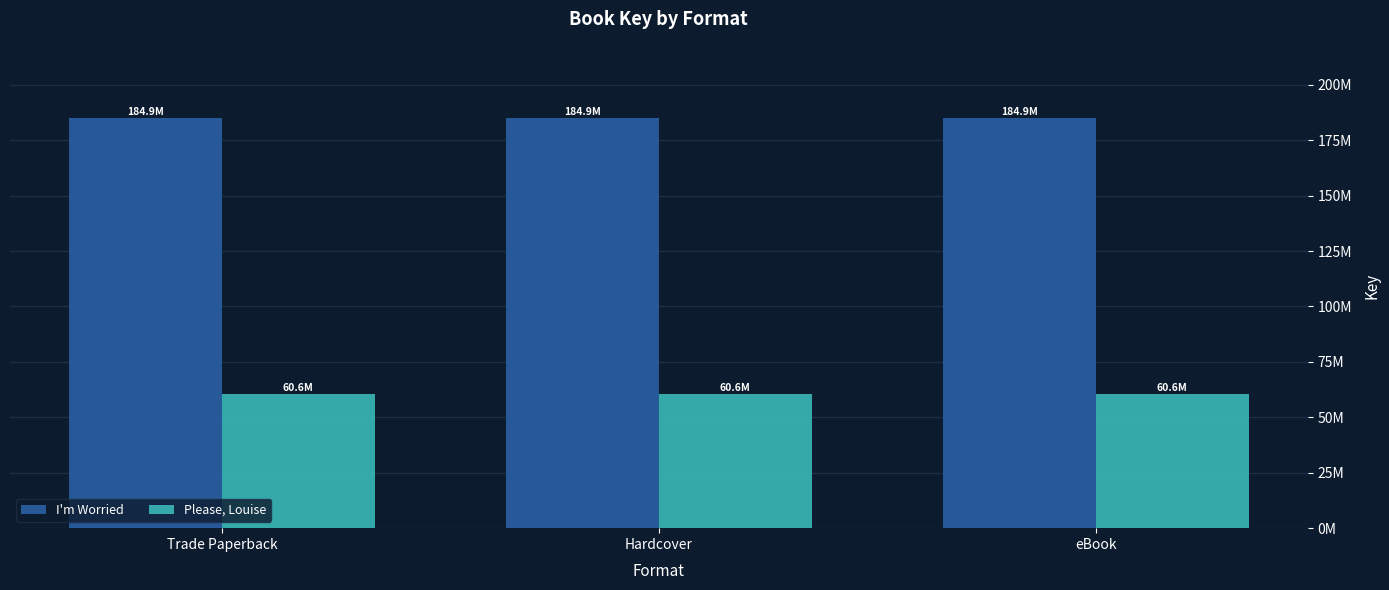

What are all the series names shown in the legend?

I'm Worried, Please, Louise